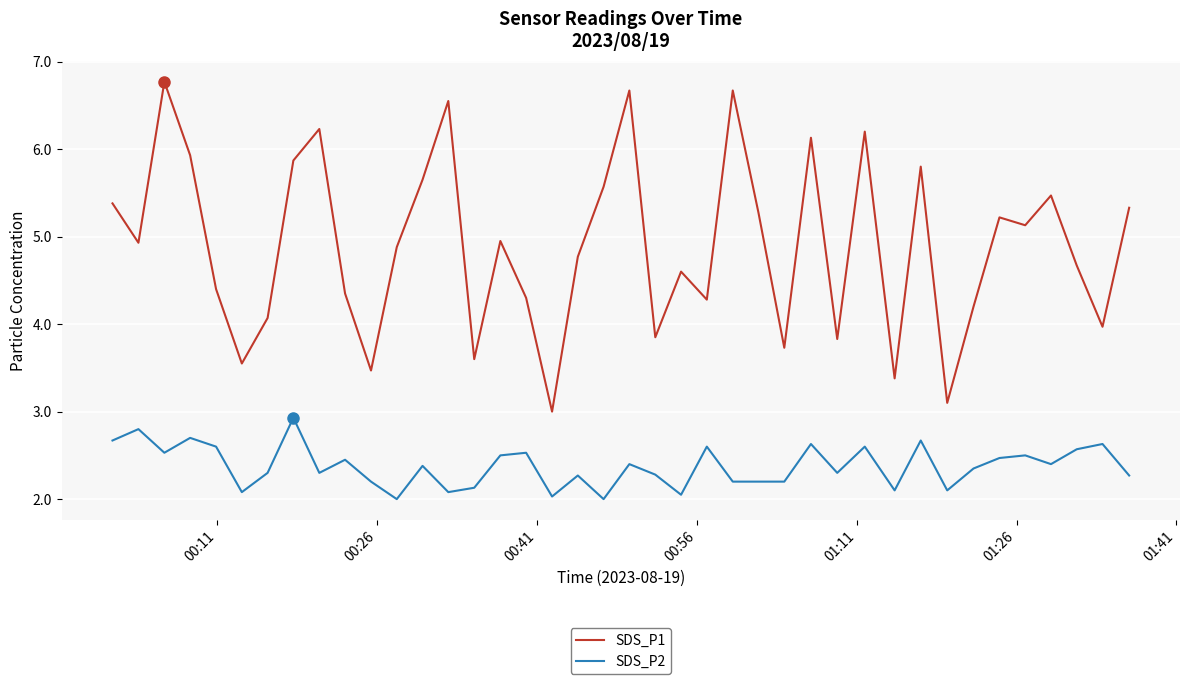

In SDS_P2, how many points are higher than both neighbors (excluding endpoints)?

14